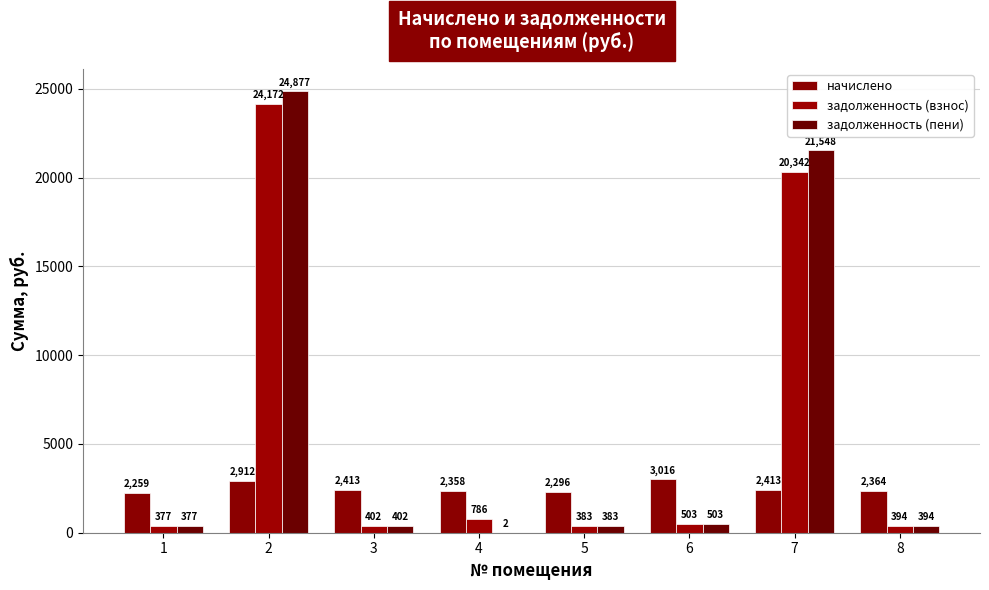

At which category is the sum across all series the highest?

2